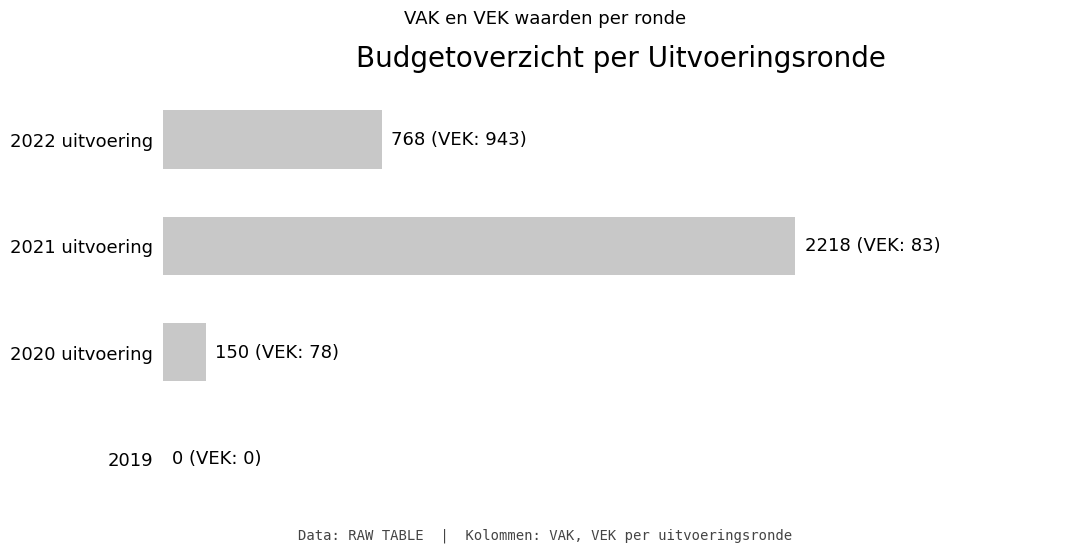

Does the chart contain any negative values?

No